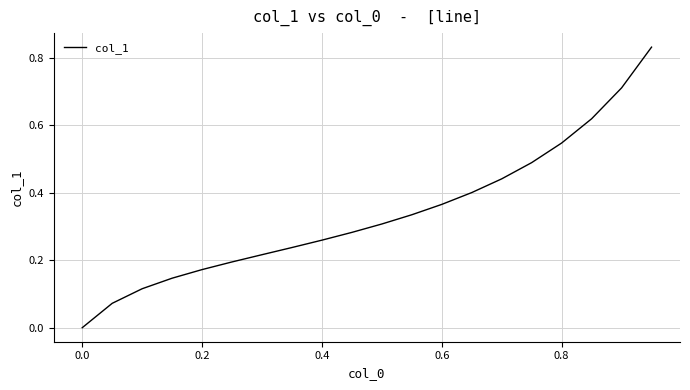

Where is the data nearest to the value 0?

0.0